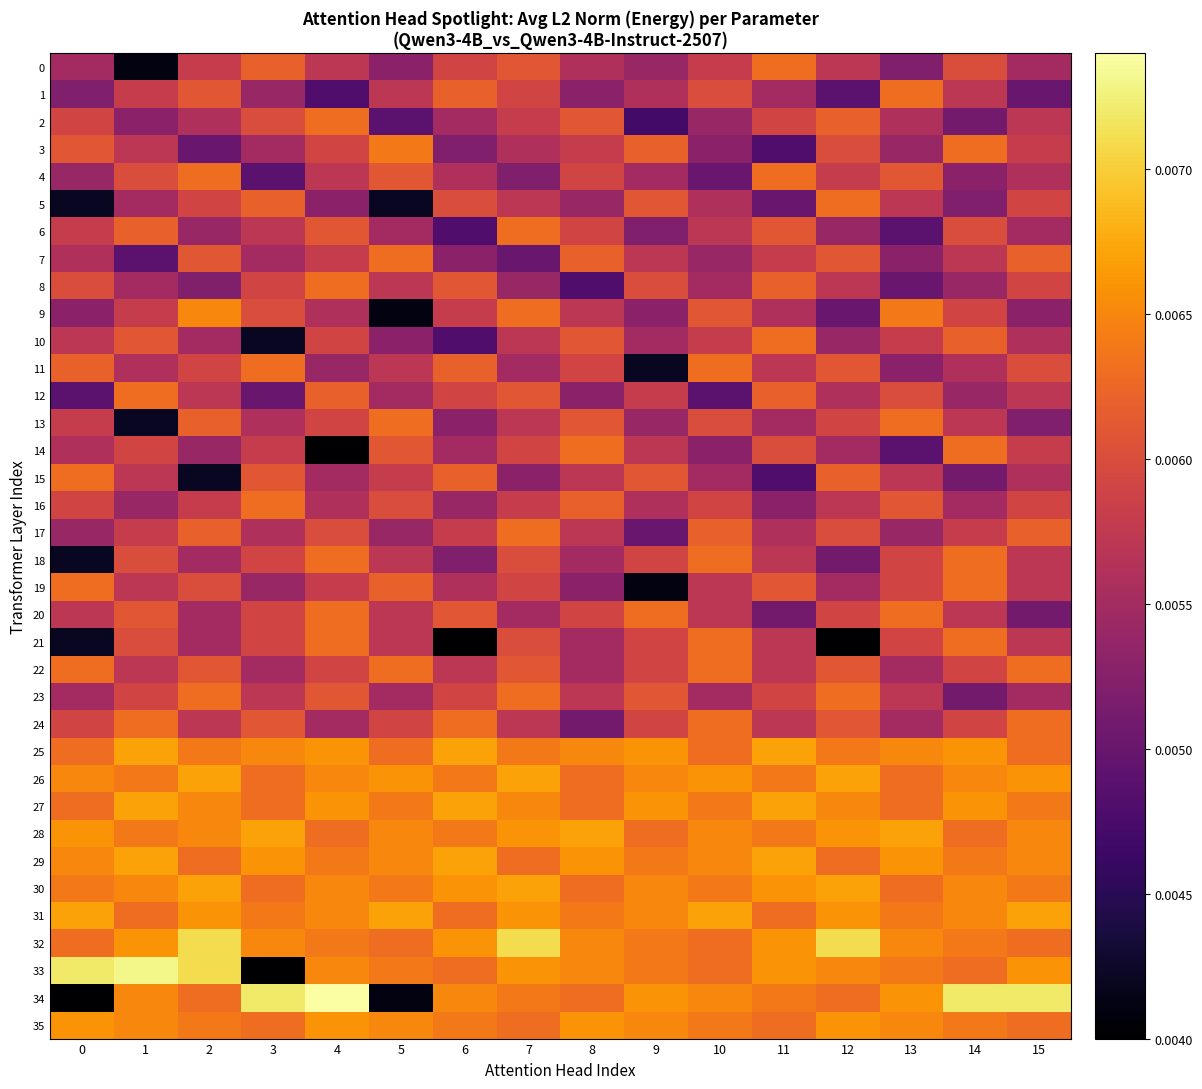

Count the number of data series in this chart.

36